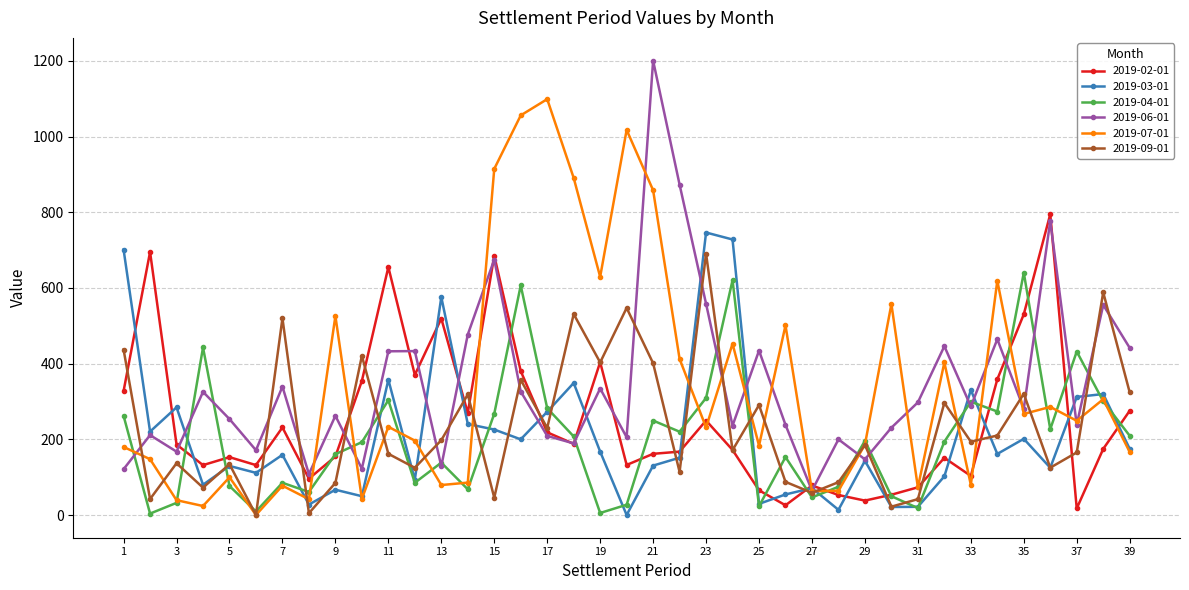

How many interior local peaks does the 2019-06-01 series have?

14